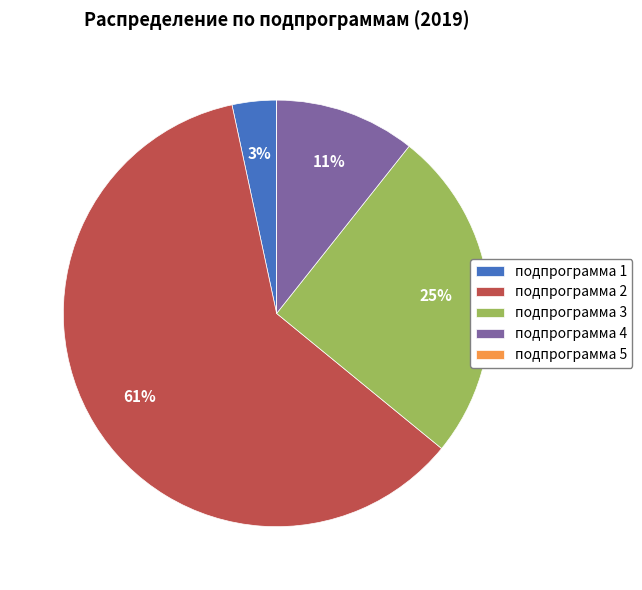

Is there any slice that represents more than half of the pie?

Yes